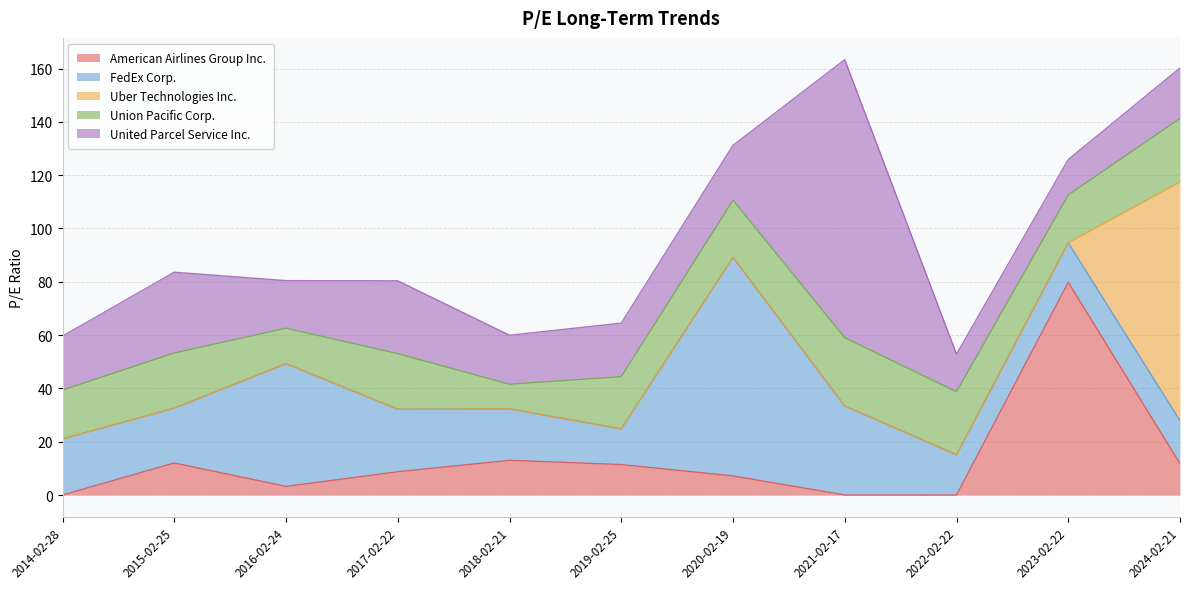

At which label is United Parcel Service Inc. closest to 58?

2015-02-25